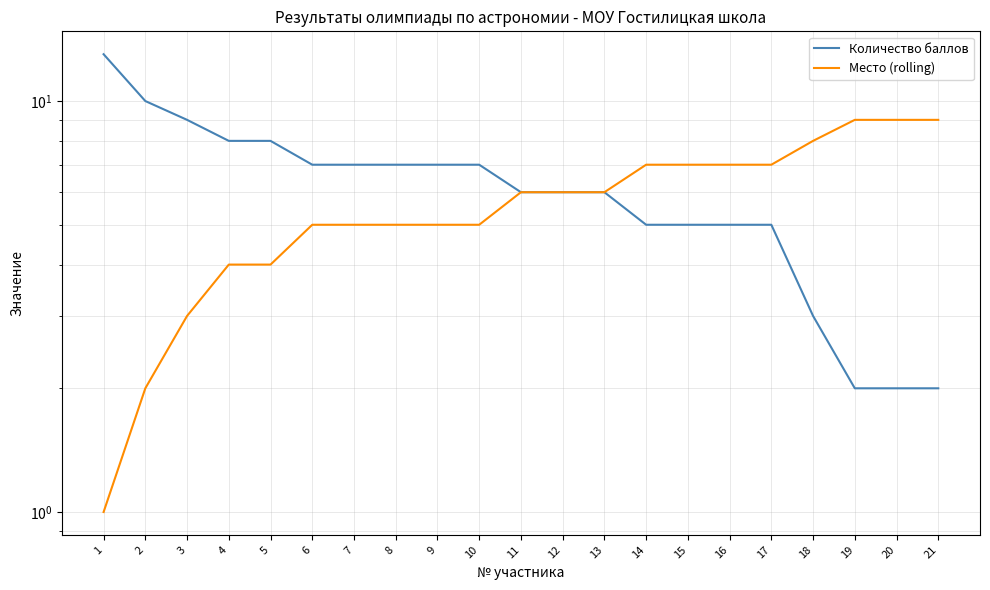

What is the sum of all Место (rolling) values?

120